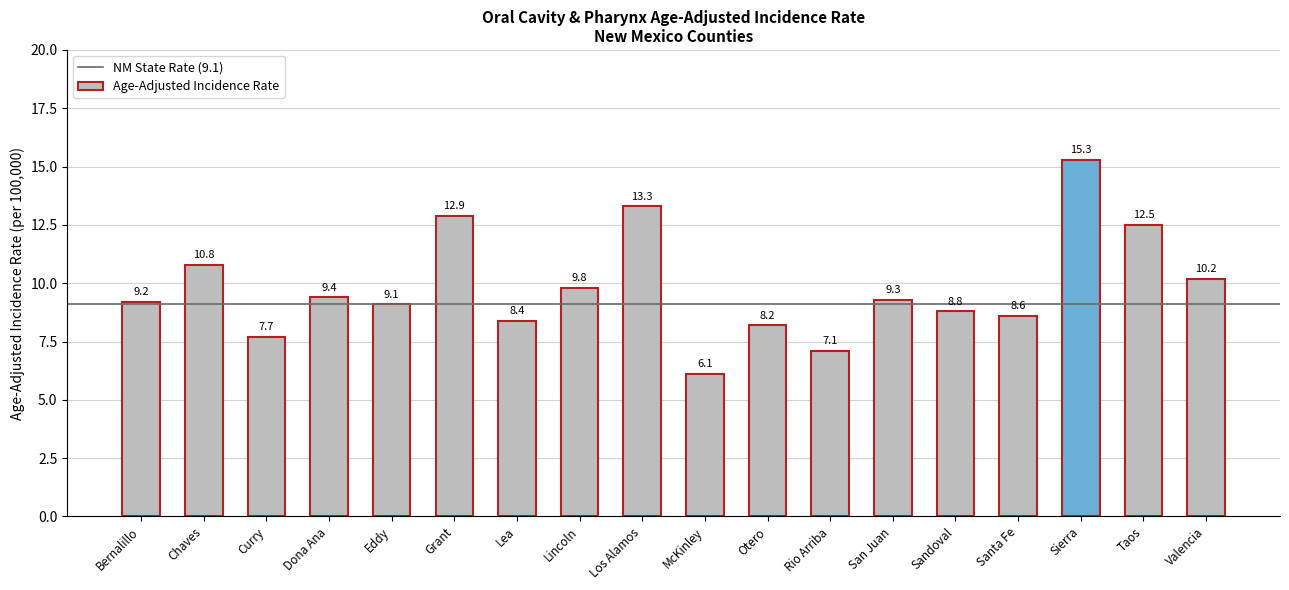

Does the chart contain any negative values?

No